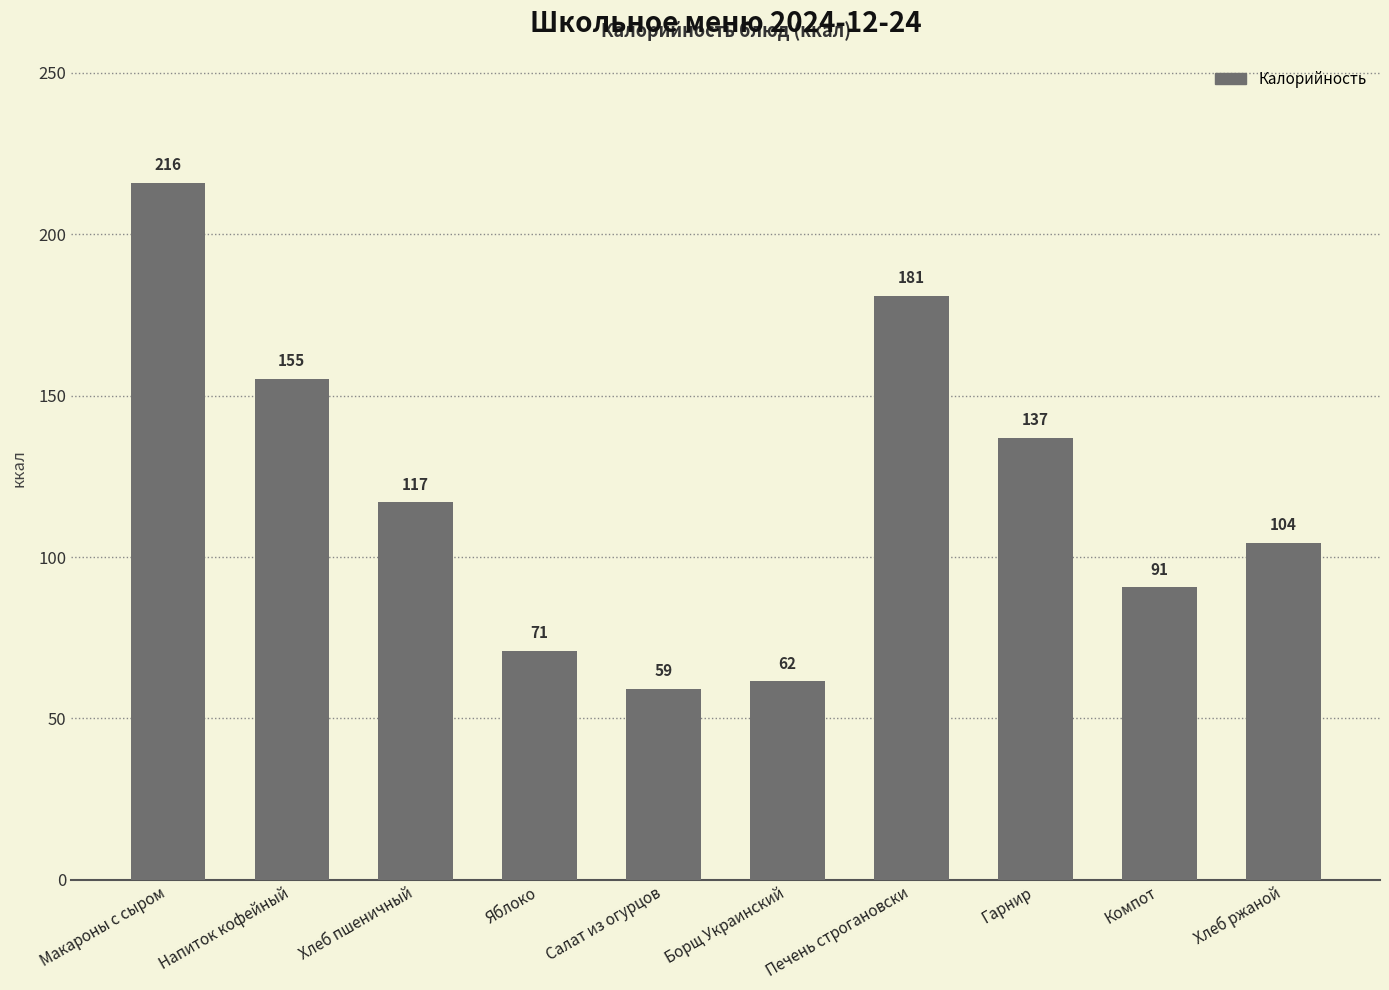

What is the value of the 6th bar from the left?

61.5